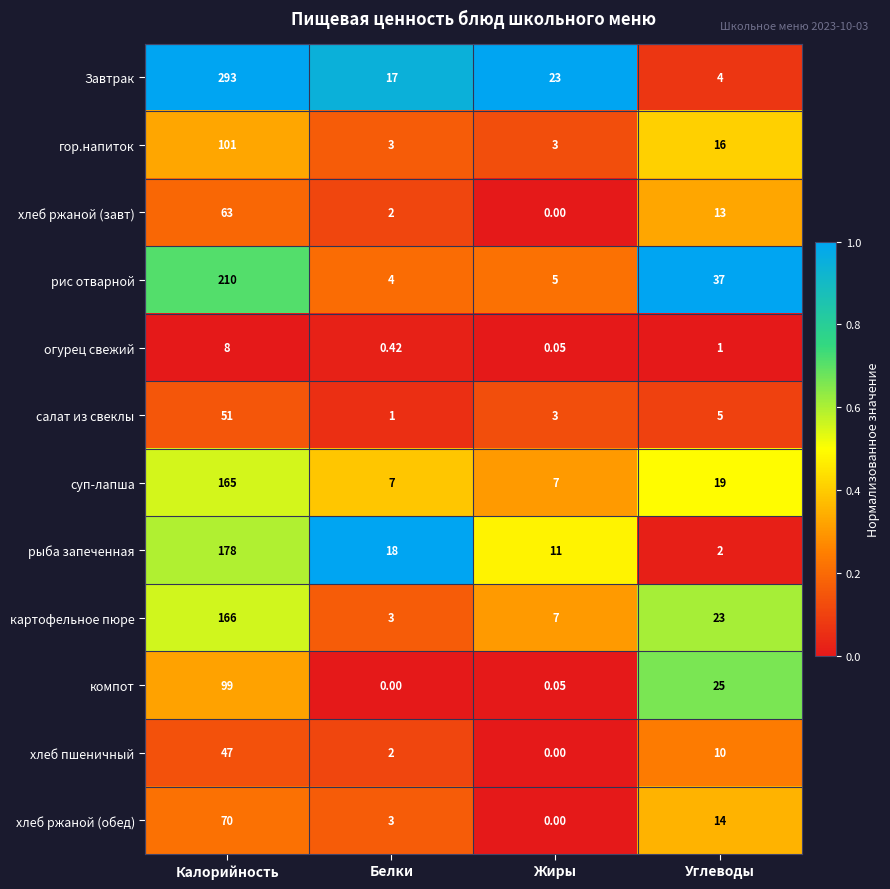

At which label is Завтрак closest to 148?

Жиры